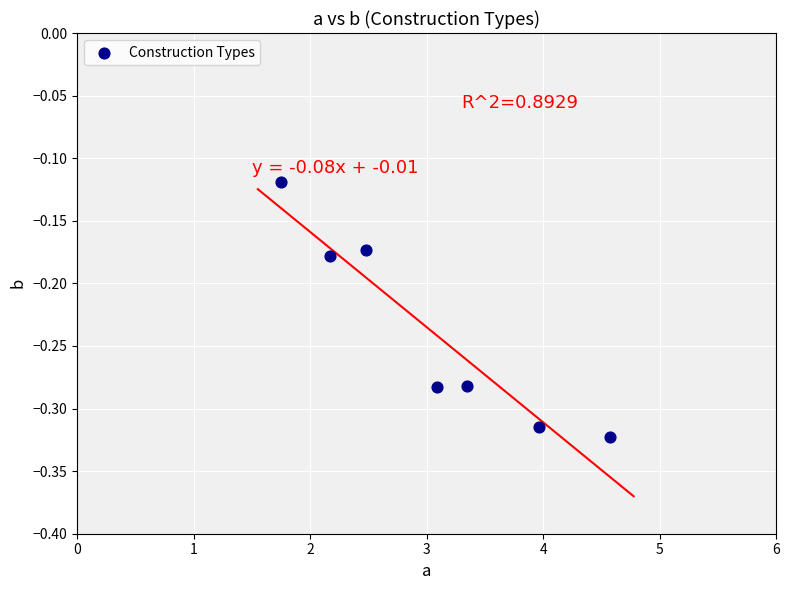

What is the range of X values (max minus min)?

2.8